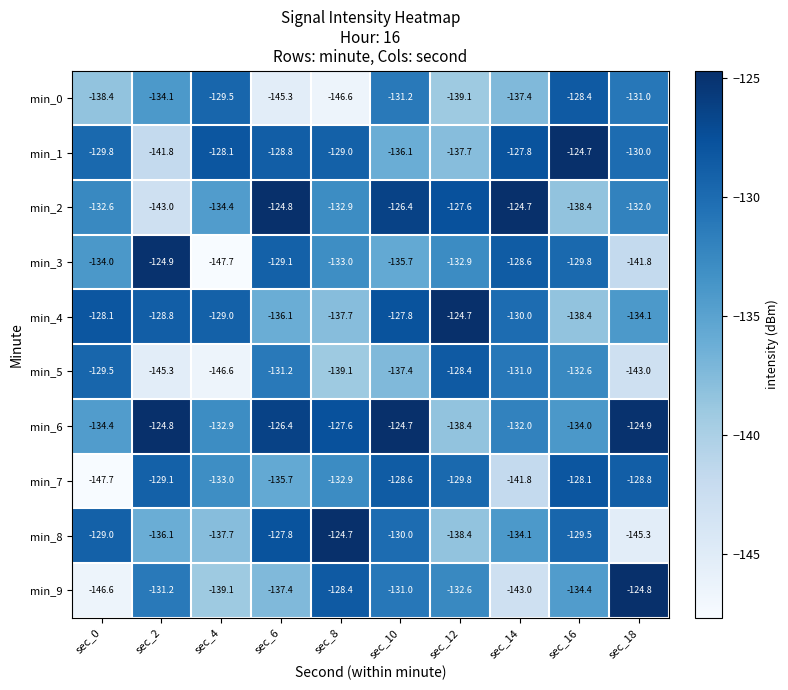

True or false: min_8 has a value of -72.1 at sec_0.

False